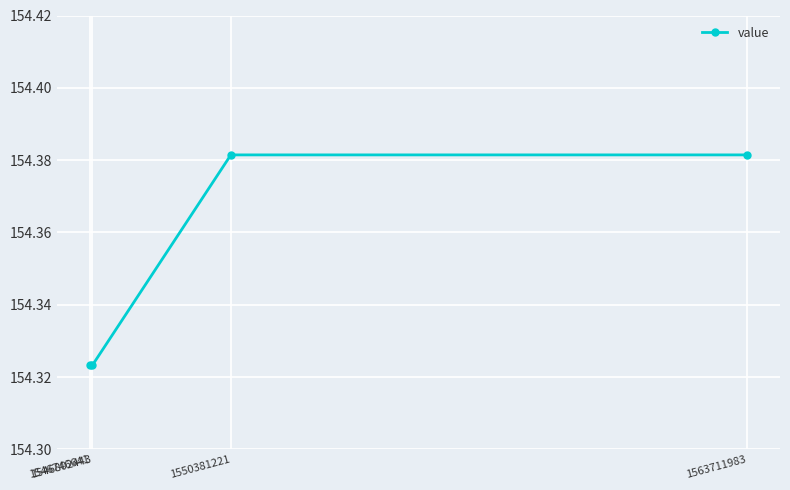

True or false: the data has more than 1 interior local peaks.

False